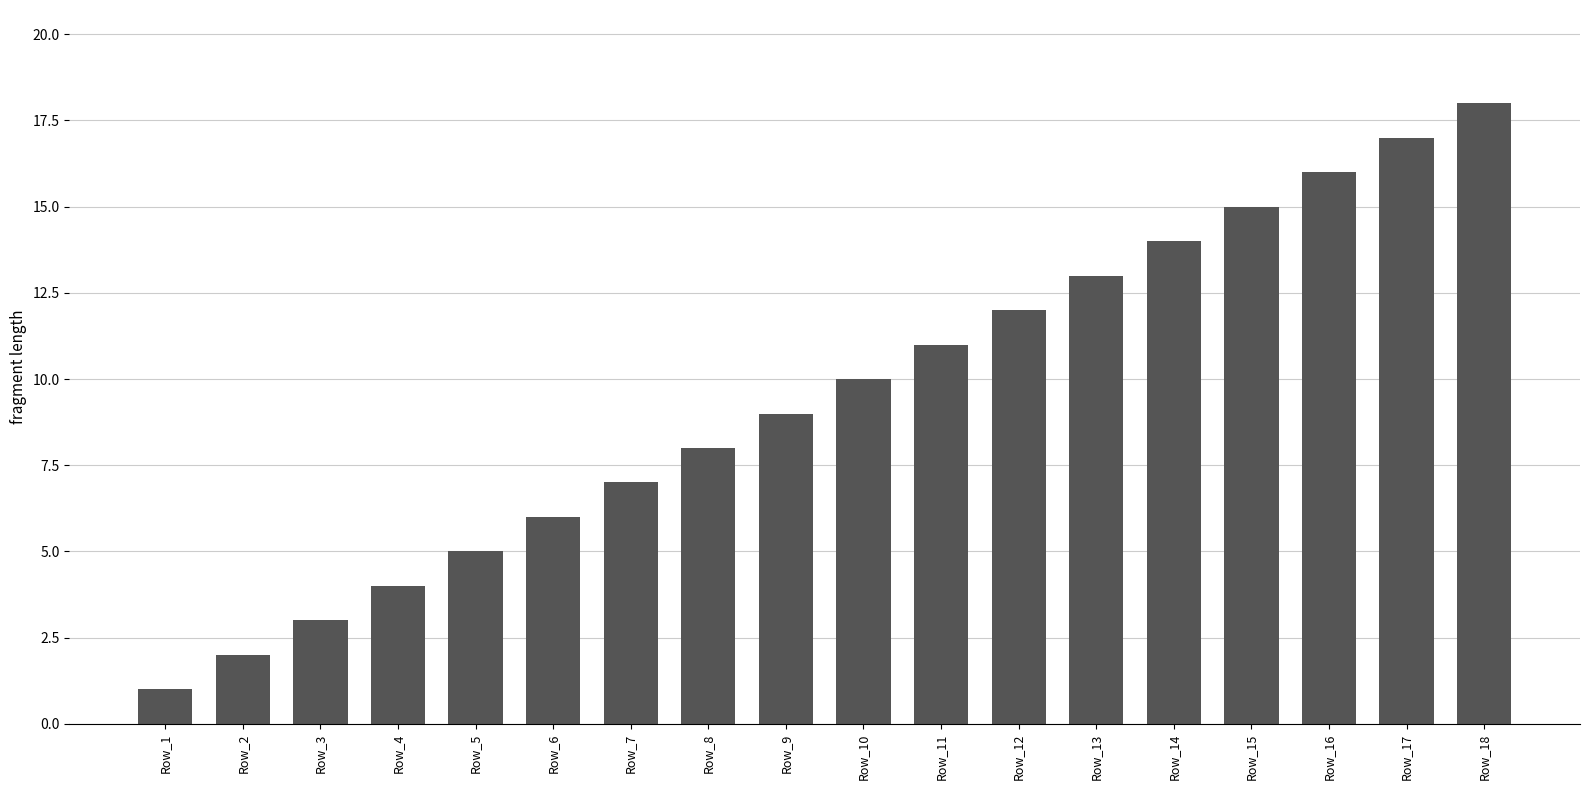

How many values are below 10?

9